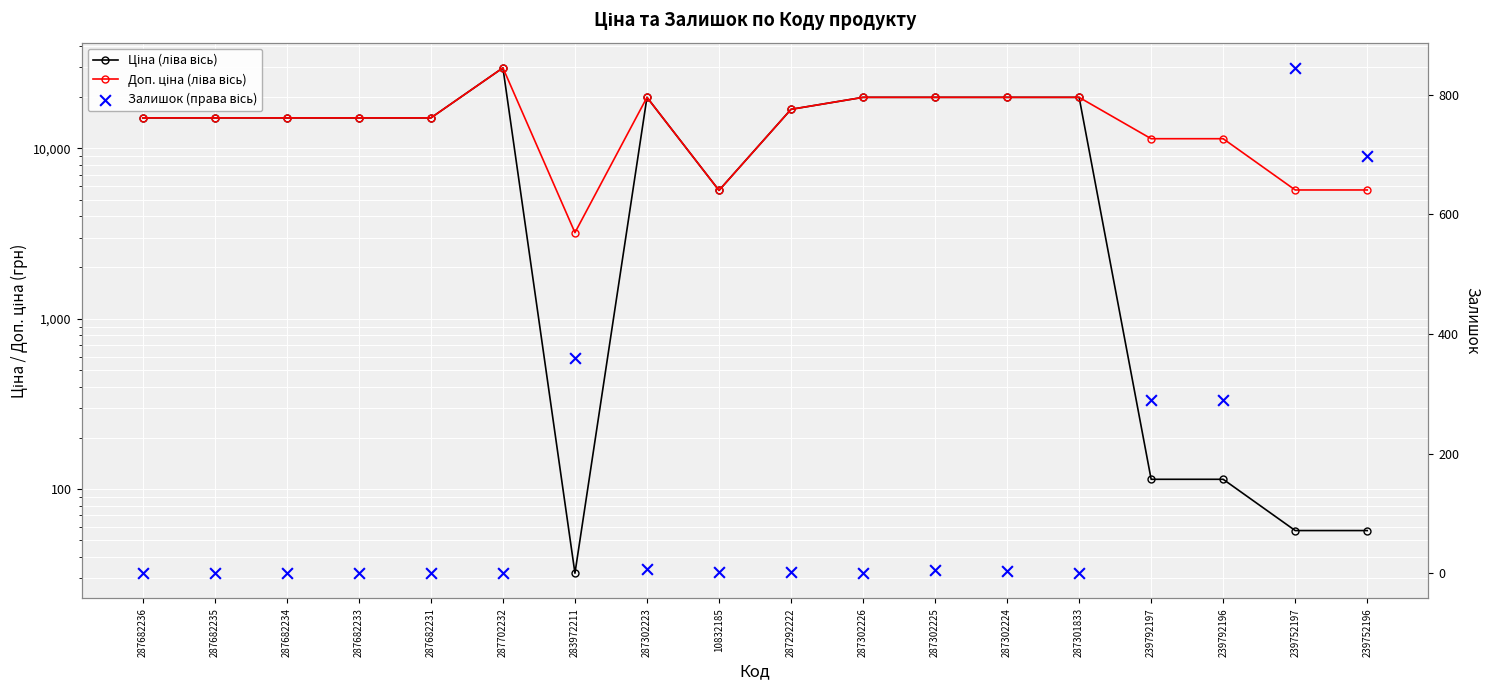

At which category is the sum across all series the highest?

287702232